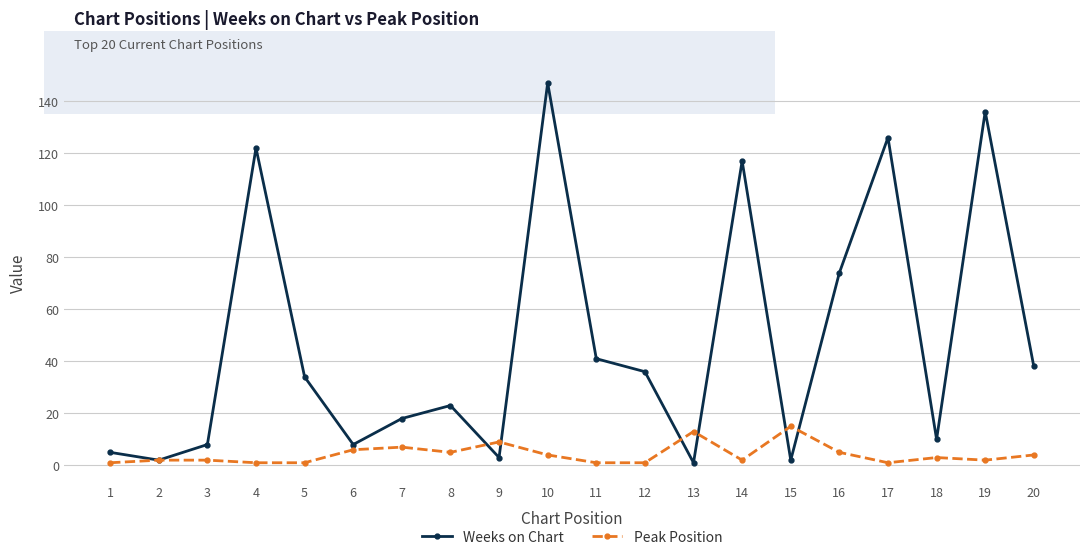

At which label is Weeks on Chart closest to 74?

16